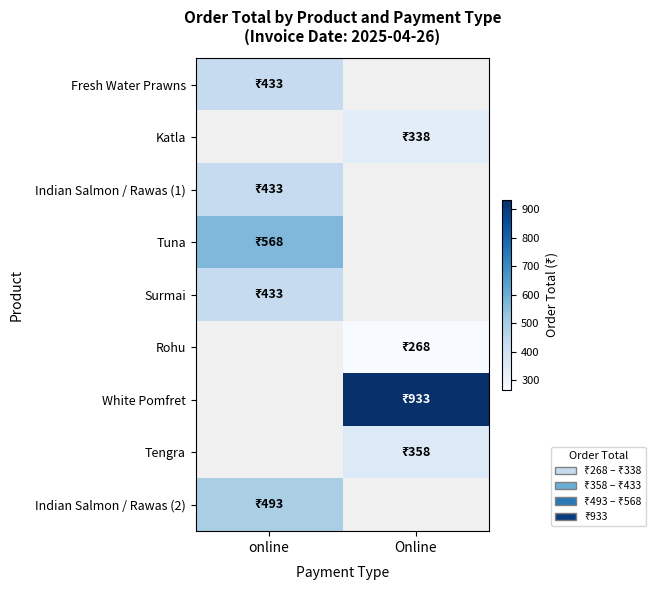

What is the spread (max minus min) of values at online?

135.0